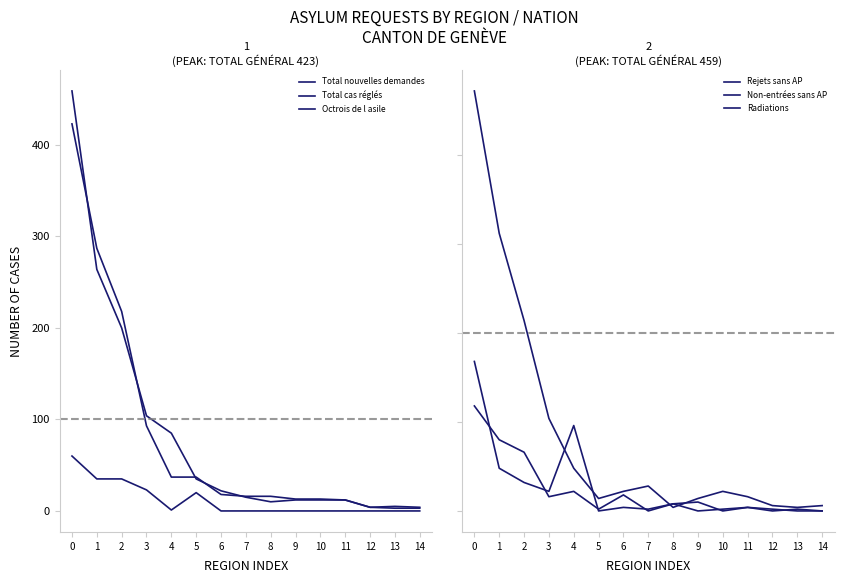

List the series in order of their peak value, lowest first.

Radiations, Octrois de l asile, Rejets sans AP, Non-entrées sans AP, Total nouvelles demandes, Total cas réglés